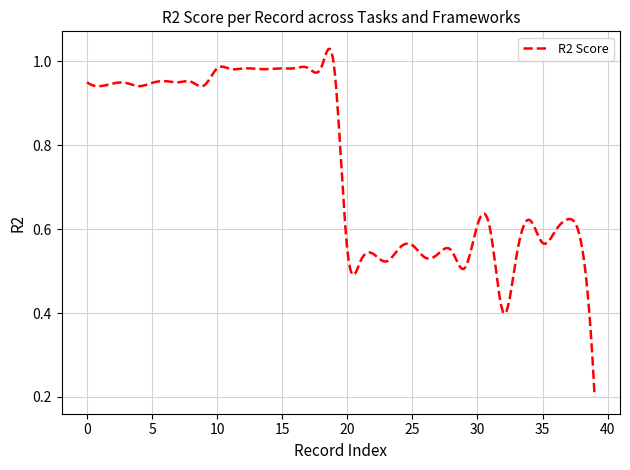

What is the difference between the maximum and minimum values?

0.8